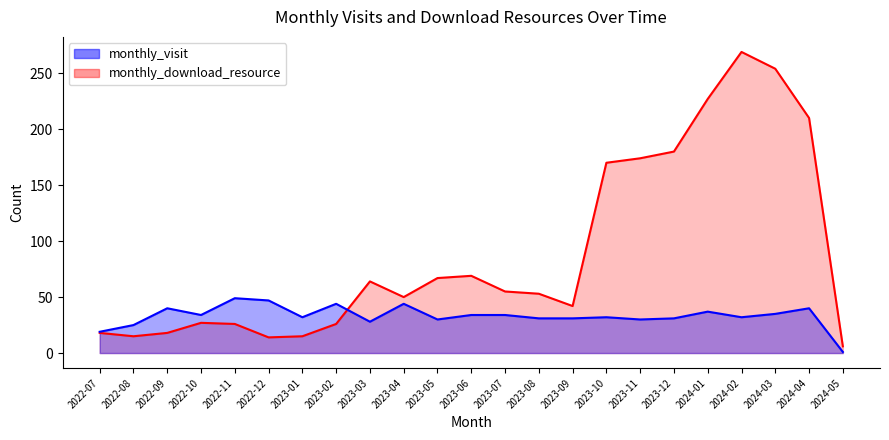

The monthly_download_resource series shows 11 at 2022-07. True or false?

False